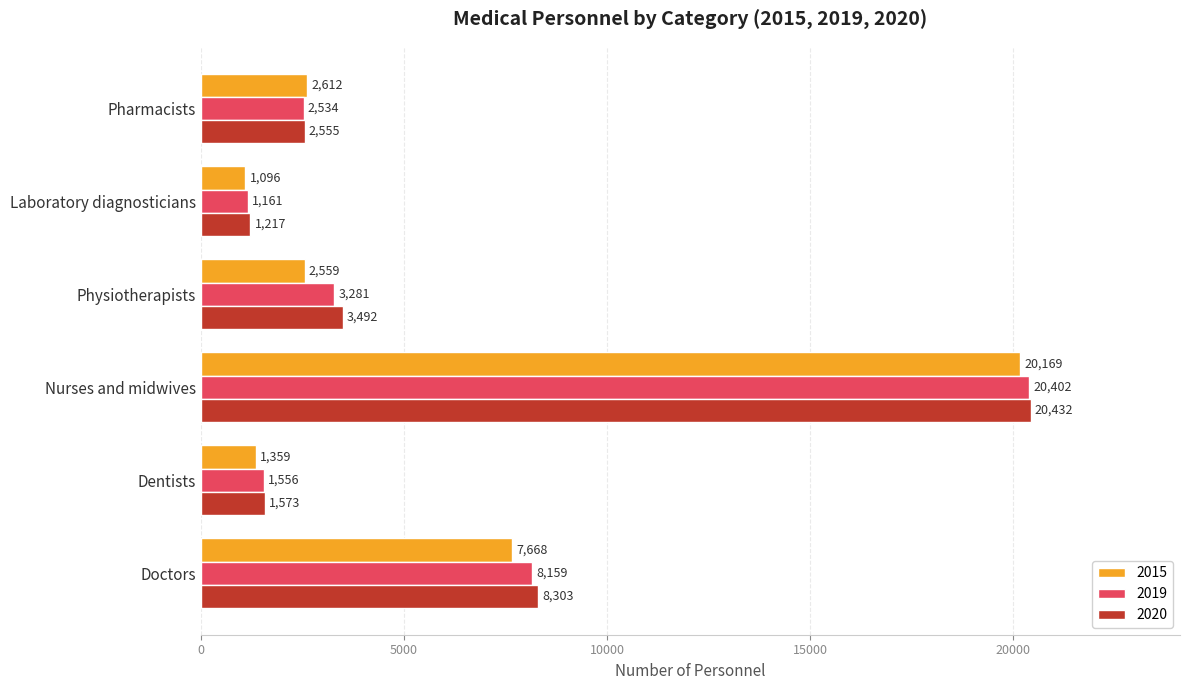

At which category is the sum across all series the highest?

Nurses and midwives